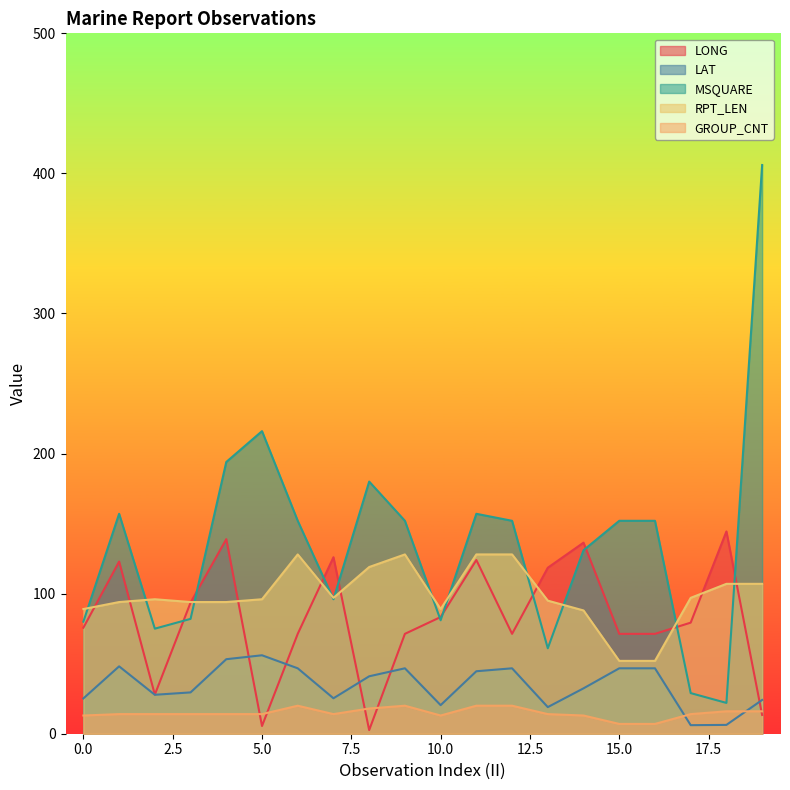

What is the spread (max minus min) of values at 4?

180.0